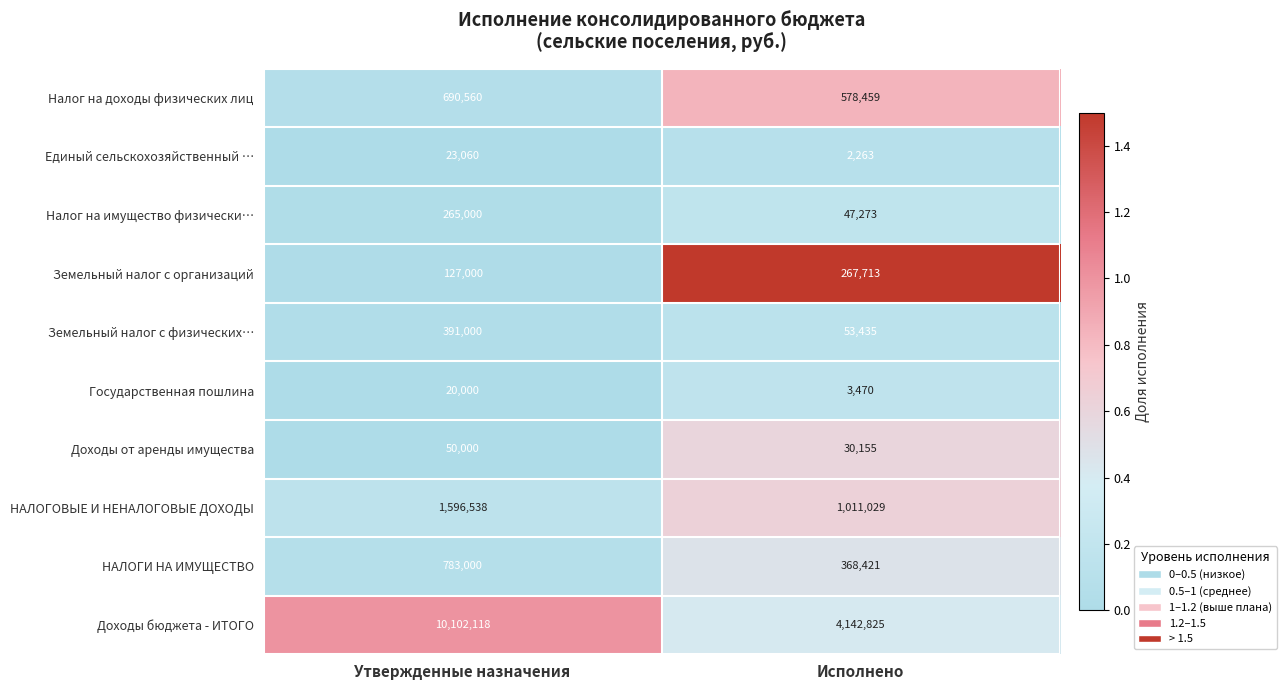

Which series has the widest spread of values?

Доходы бюджета - ИТОГО